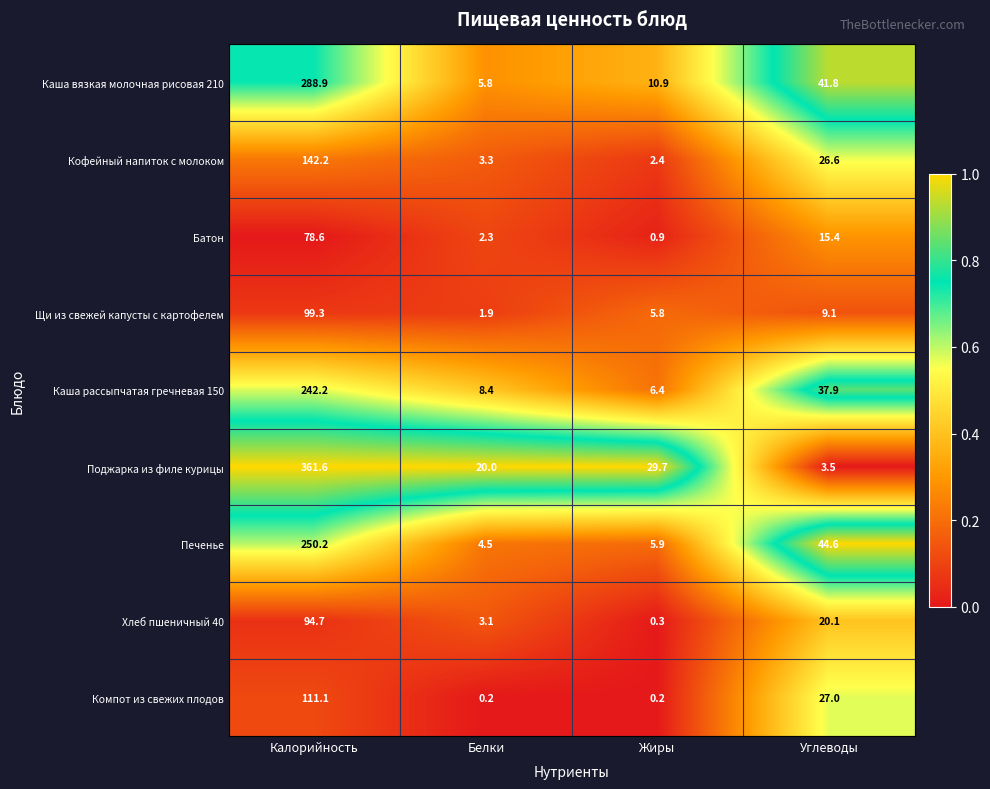

At how many categories does at least one series exceed 0?

4